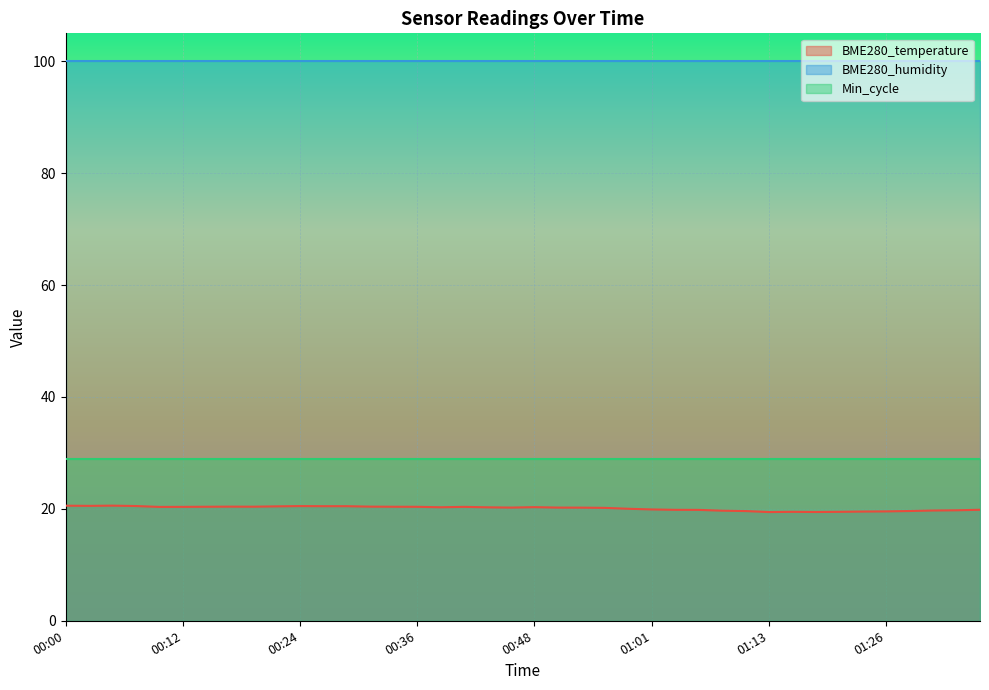

Rank the series at 00:05 from lowest to highest value.

BME280_temperature, Min_cycle, BME280_humidity